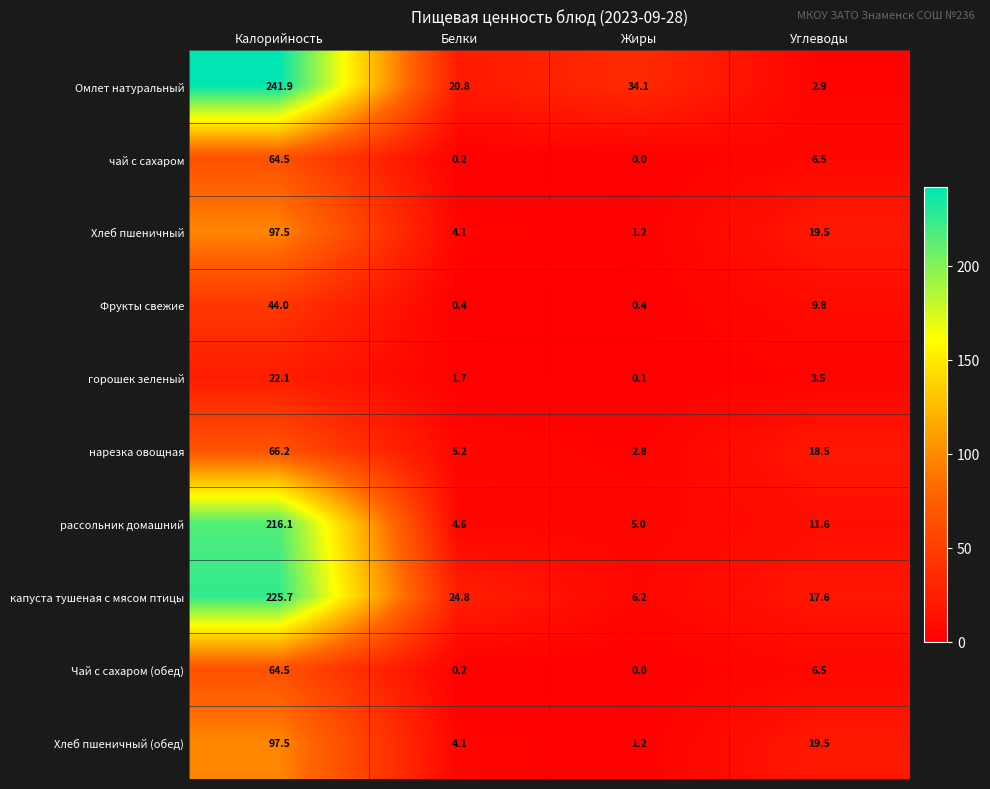

At which label is Омлет натуральный closest to 122?

Жиры